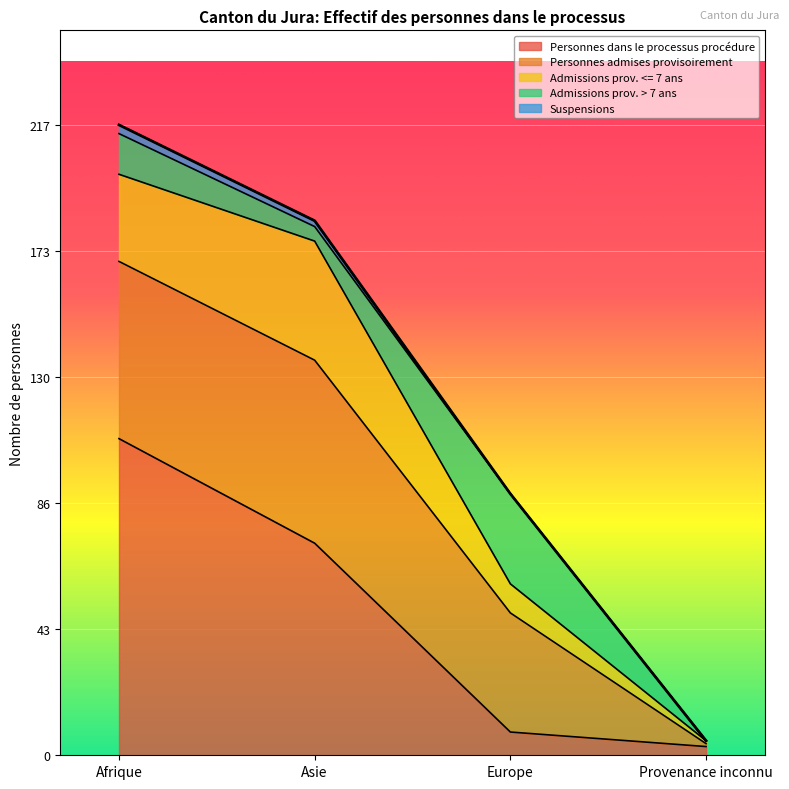

True or false: Suspensions and Admissions prov. > 7 ans cross at least once.

False